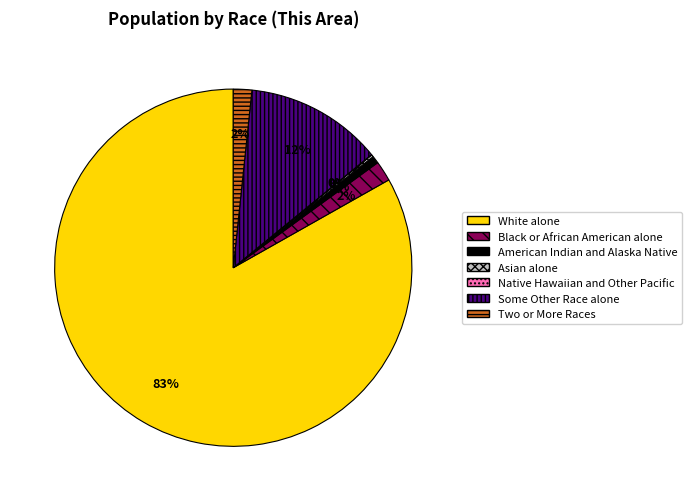

Which category has the biggest portion of the pie?

White alone